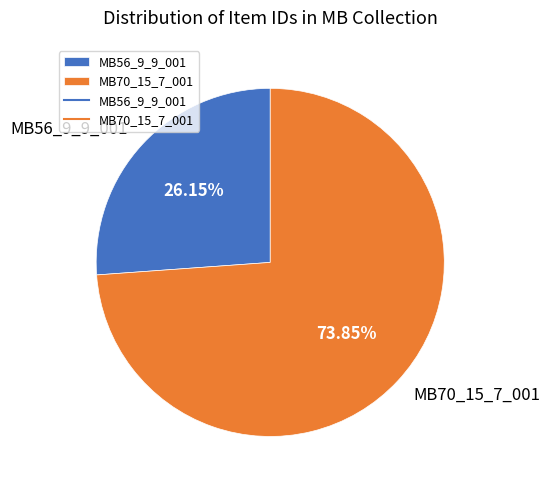

To the nearest percent, what percentage of the pie is MB70_15_7_001?

74%